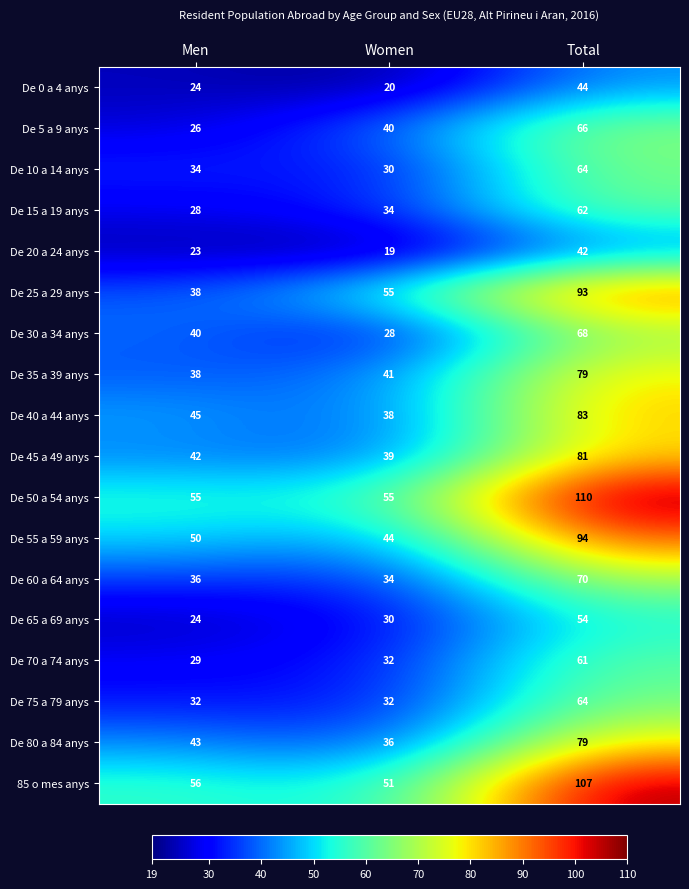

Which category has the highest value across all series?

Total